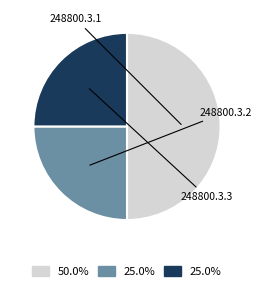

What percentage is the 248800.3.1 slice, to the nearest percent?

50%